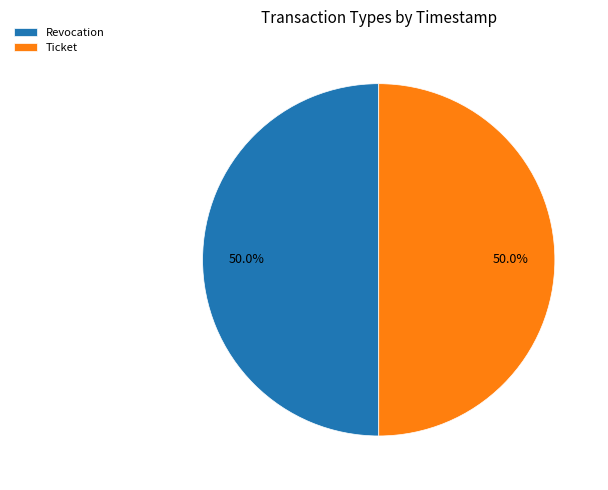

To the nearest percent, what percentage of the pie is Ticket?

50%